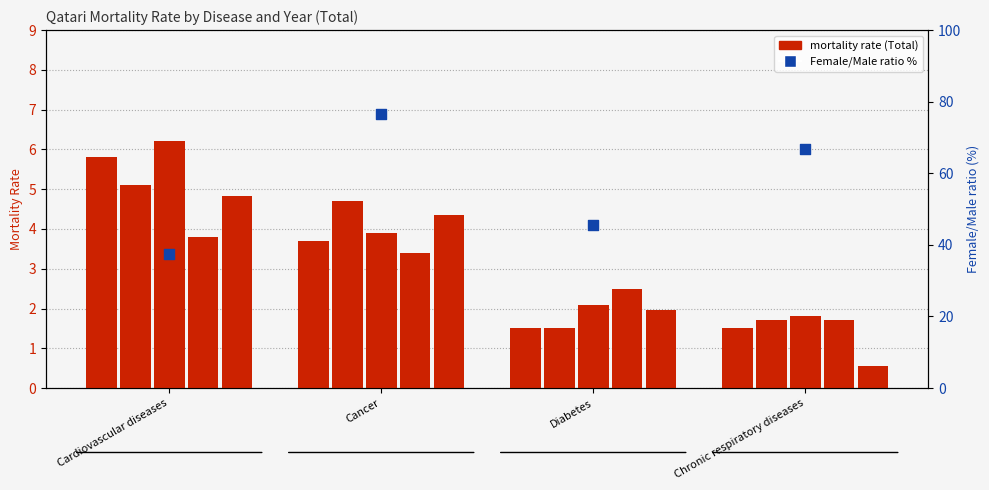

Is the value of Females at Diabetes greater than the value of Males at Diabetes?

No